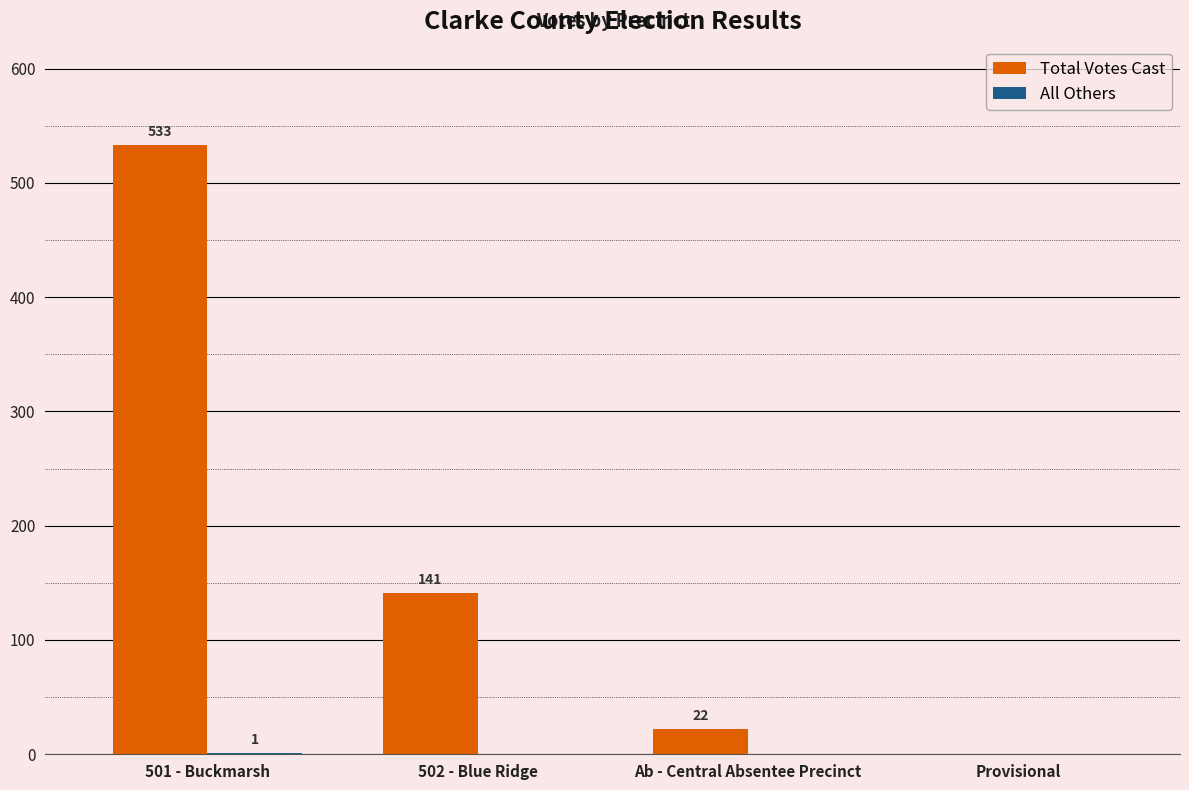

Between 501 - Buckmarsh and Ab - Central Absentee Precinct, which series saw the biggest shift?

Total Votes Cast